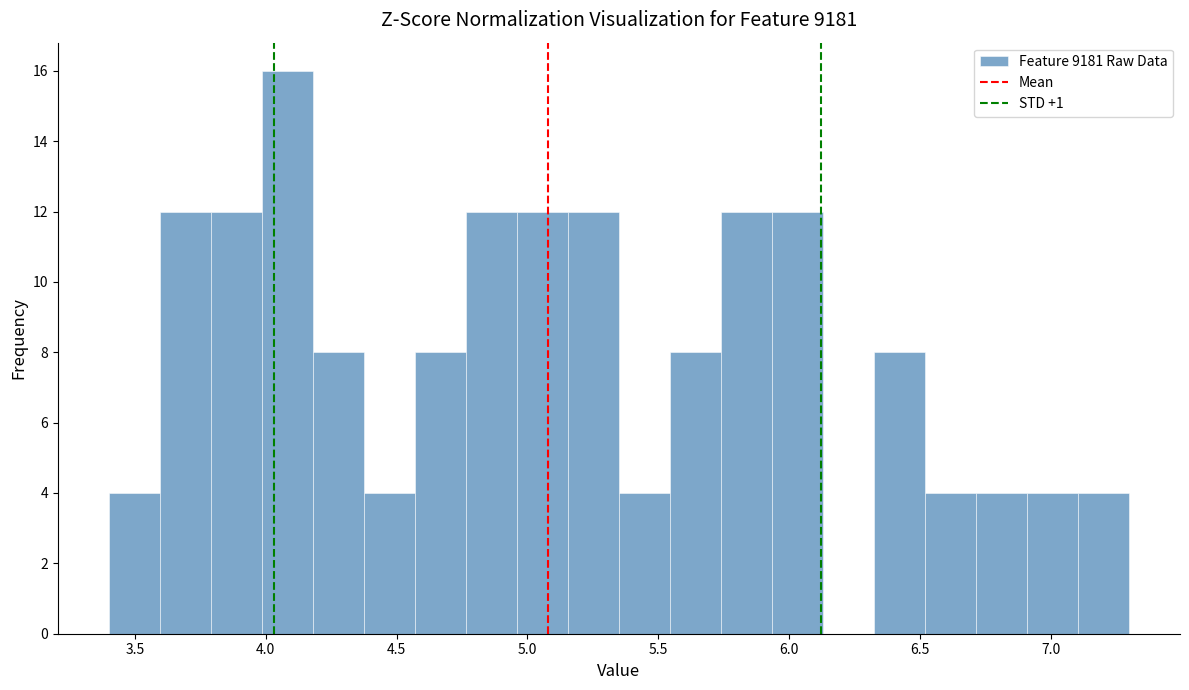

Around what value on the x-axis is the tallest bar? Give the approximate position of its centre, as read against the axis.

4.10